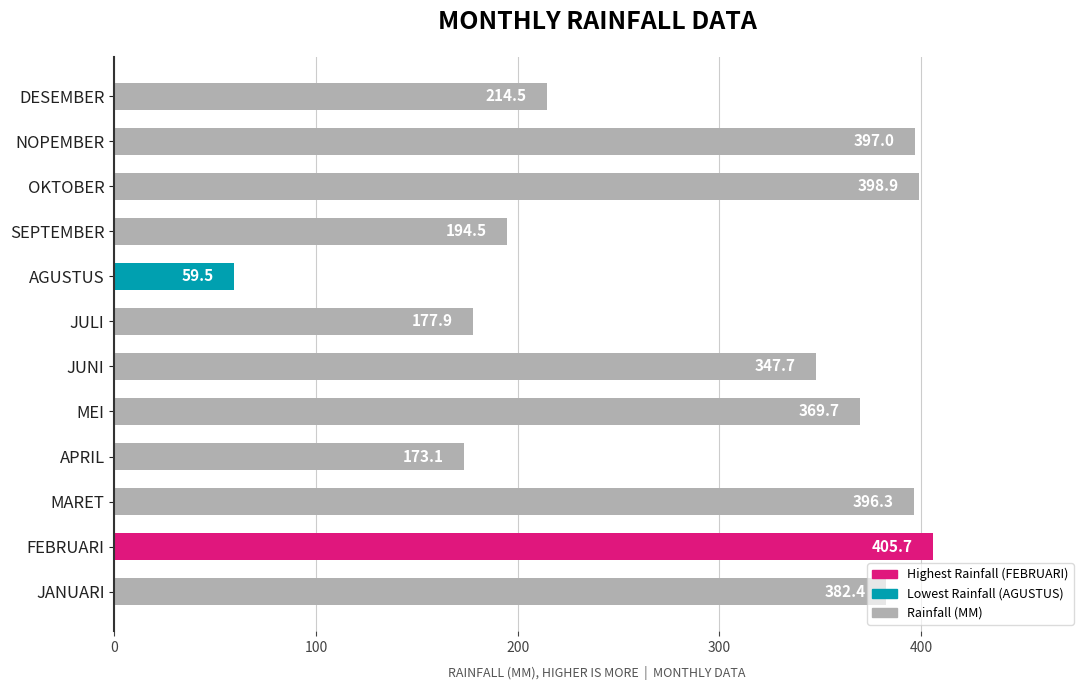

Which label corresponds to the smallest value in the chart?

AGUSTUS